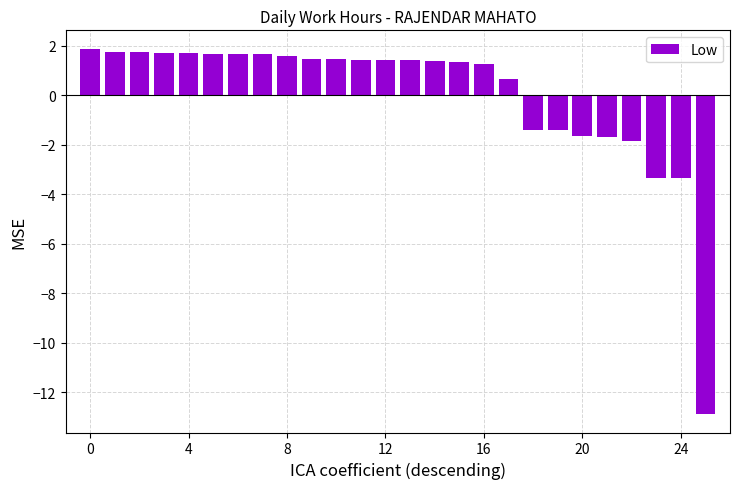

How many positive values are there?

18